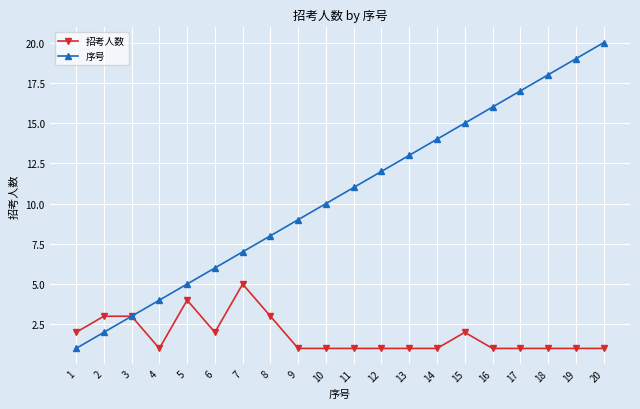

Does the chart have visible grid lines?

Yes